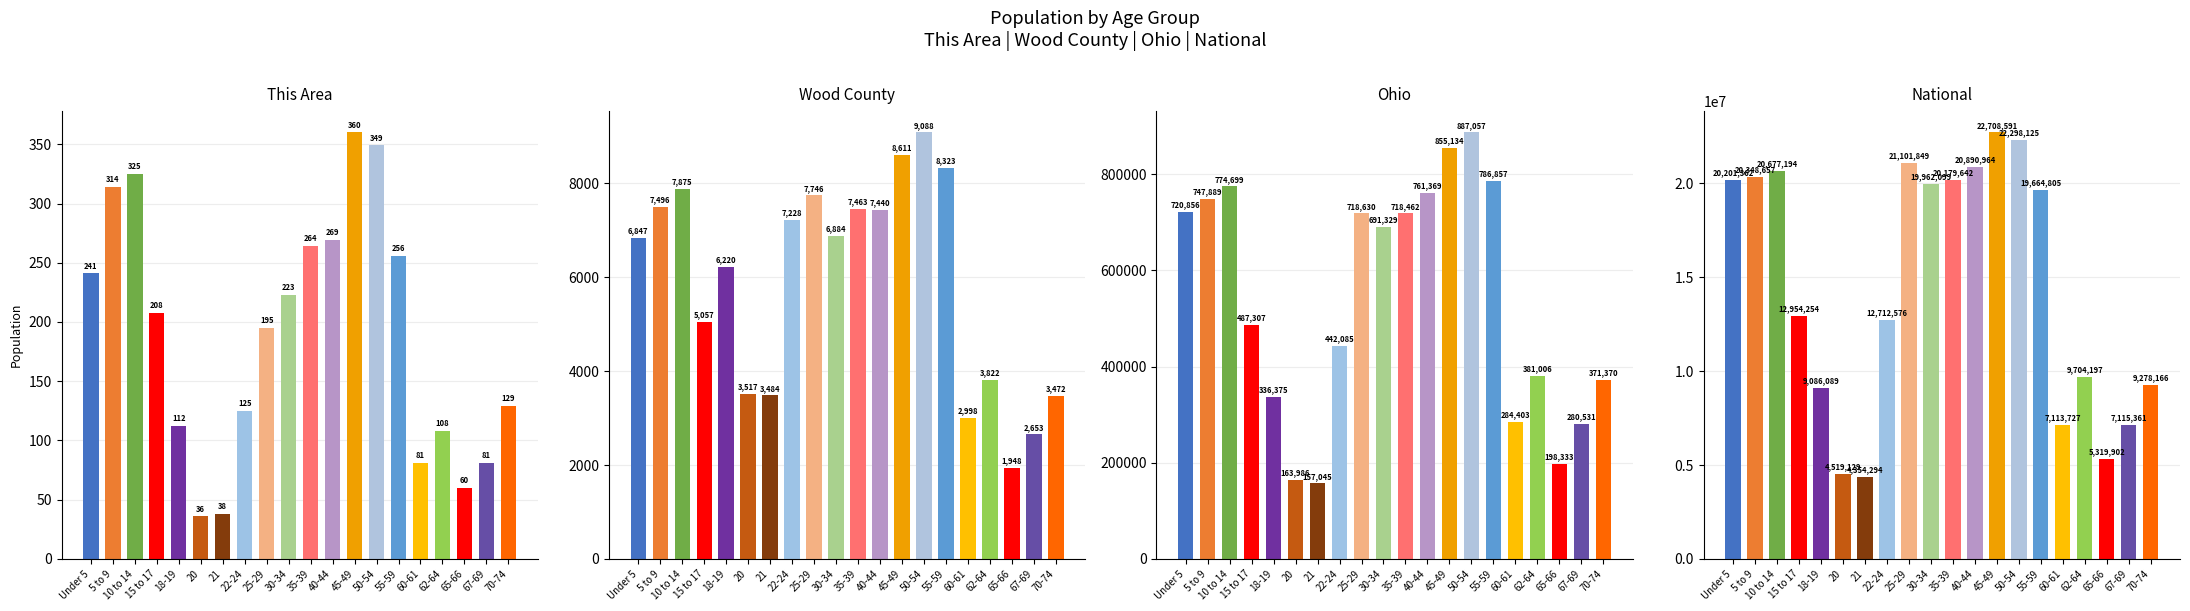

What is the minimum value for Wood County?

1948